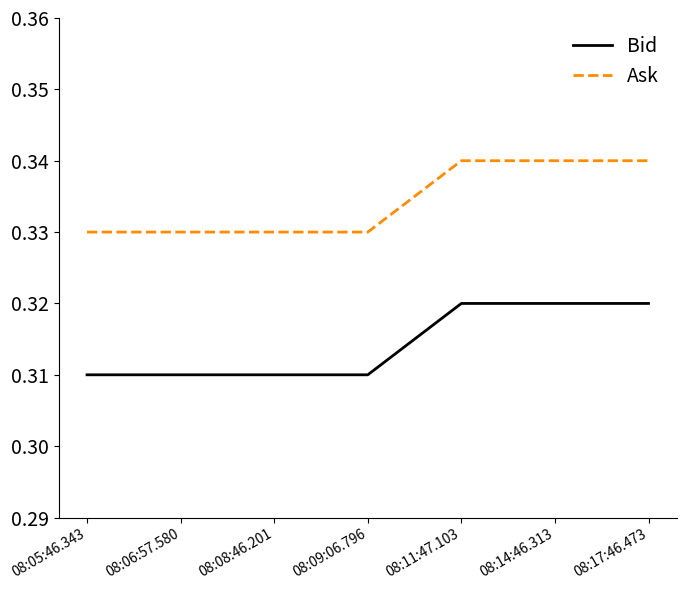

At how many categories does at least one series exceed 0?

7